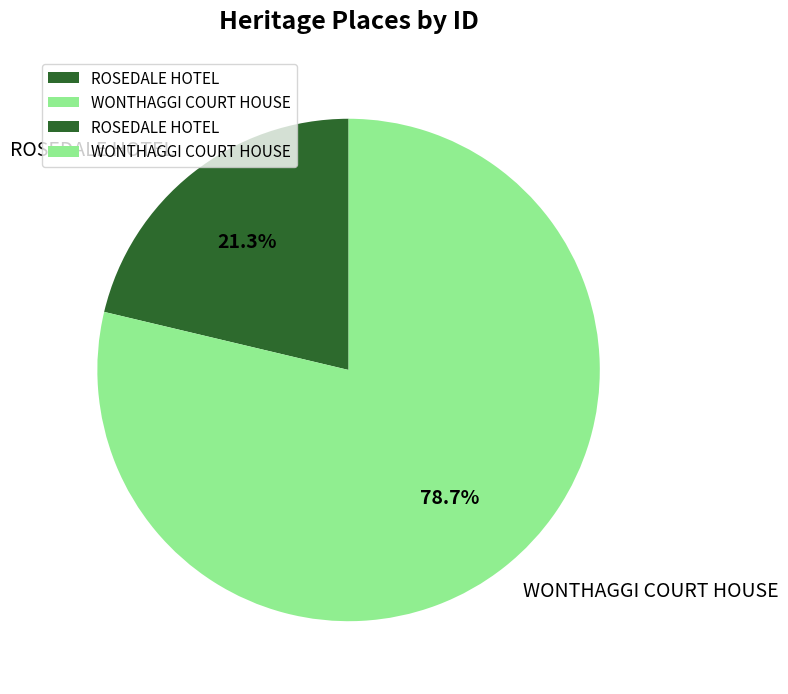

Does WONTHAGGI COURT HOUSE account for over 50% of the chart?

Yes